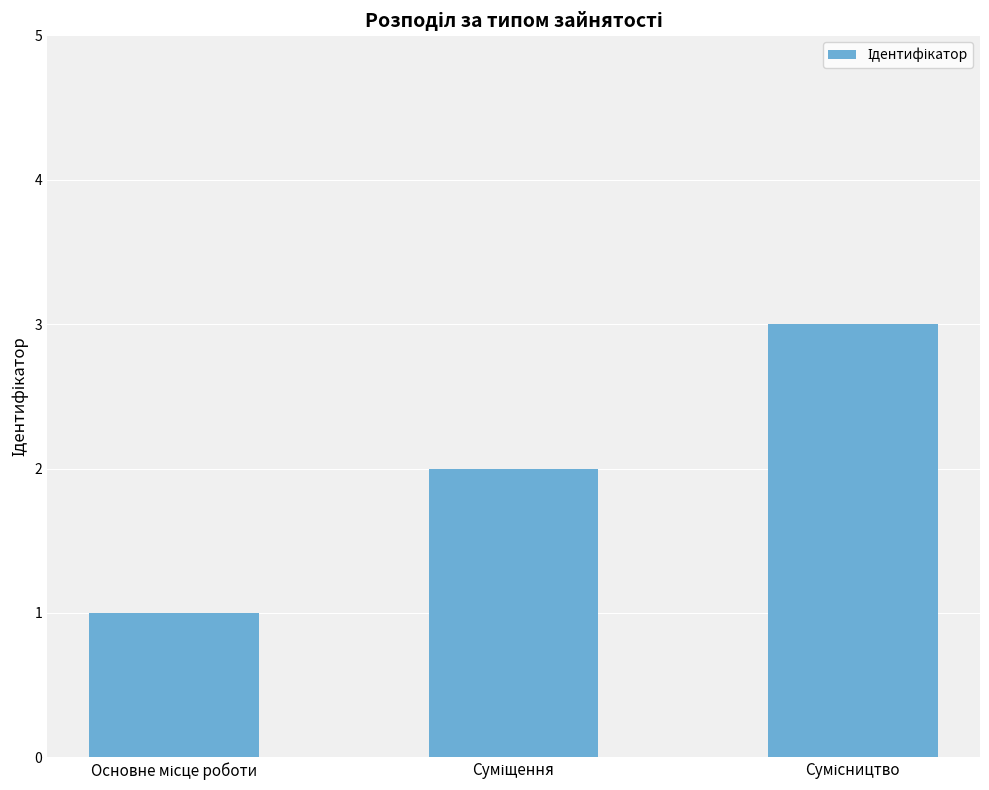

What is the greatest value displayed?

3